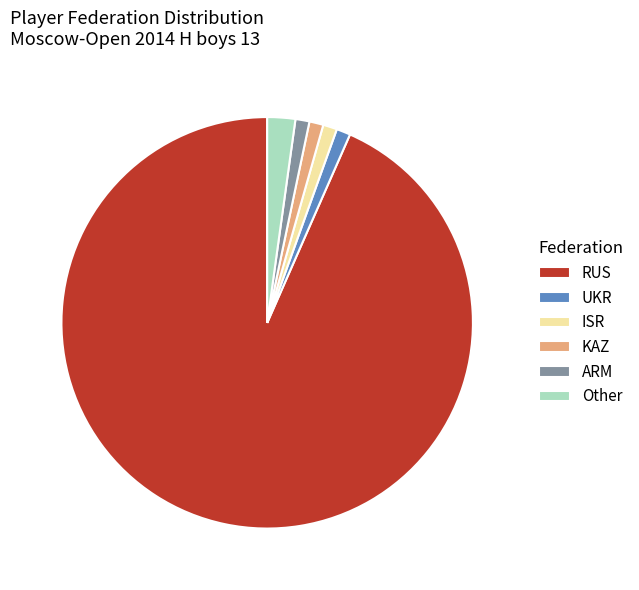

How many slices are in this pie chart?

6